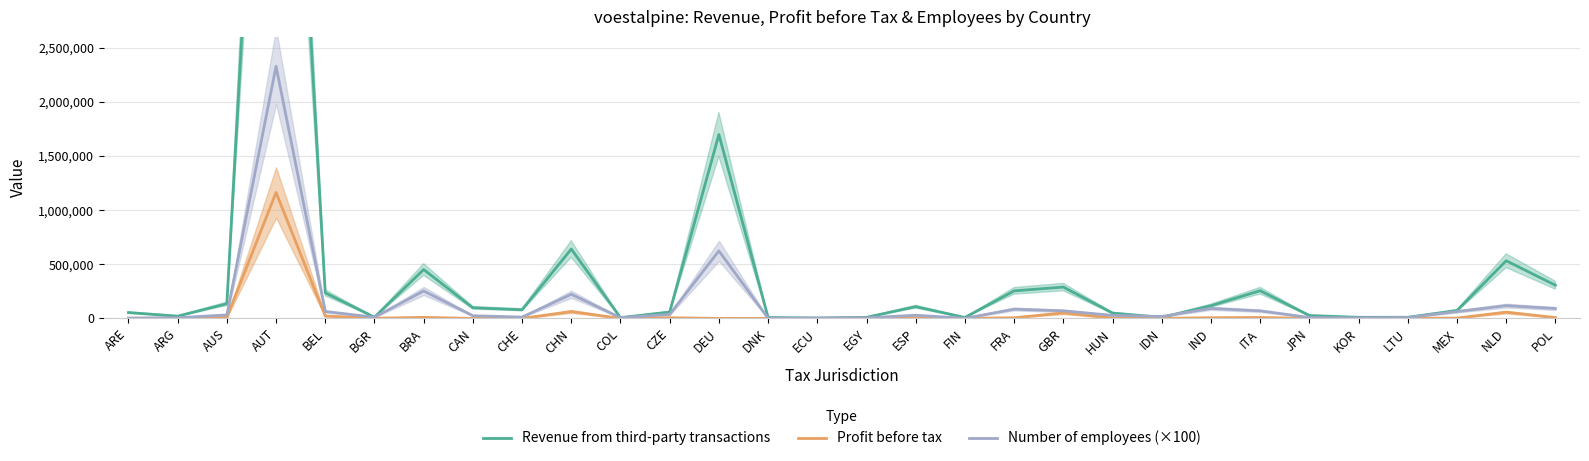

What is the value of the Revenue from third-party transactions point at the 28th from the left?

72640